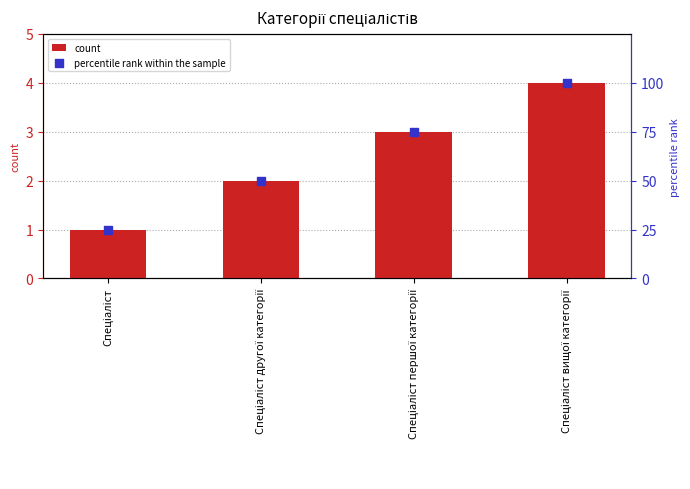

At how many categories does at least one series exceed 69?

2